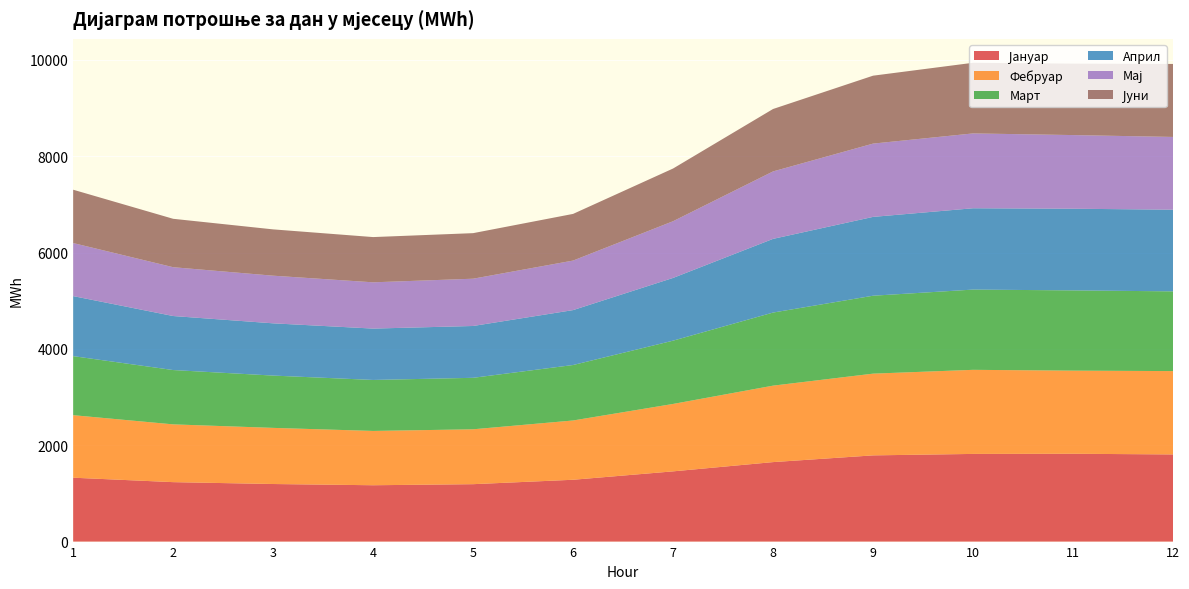

Reading left to right, transcribe all the data shown in this chart.

Јануар: 1326.1	1233.9	1195.1	1169.6	1191.7	1283.4	1457.7	1650.0	1789.5	1819.8	1823.1	1809.1
Фебруар: 1298.0	1199.5	1165.3	1127.4	1139.4	1230.7	1399.7	1587.4	1696.8	1745.6	1725.5	1730.2
Март: 1225.8	1127.6	1085.7	1058.3	1068.7	1151.5	1313.6	1517.1	1617.6	1665.9	1665.9	1655.1
Април: 1246.3	1121.6	1084.7	1066.3	1076.0	1140.1	1302.5	1529.9	1636.6	1688.3	1695.4	1695.4
Мај: 1101.2	1013.5	989.1	960.6	981.3	1028.2	1177.3	1400.4	1521.4	1553.8	1529.1	1510.4
Јуни: 1107.3	1004.8	961.3	939.1	945.7	968.6	1093.9	1295.7	1409.9	1466.2	1483.1	1515.2